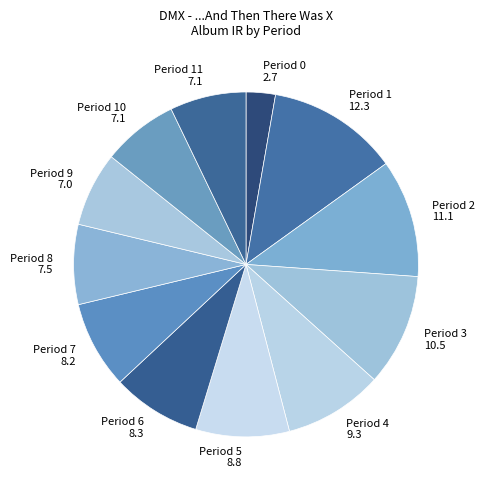

Which slice is the largest?

Period 1